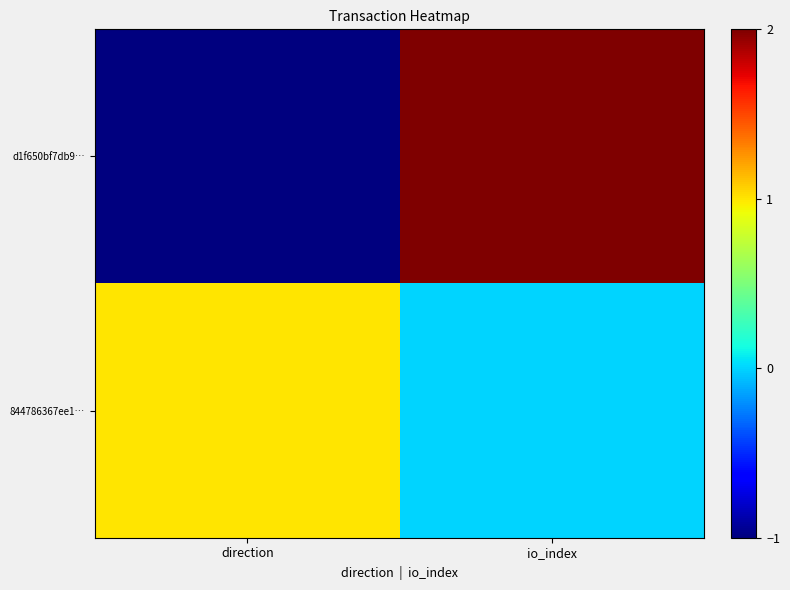

Which series changed the most between direction and io_index?

d1f650bf7db9…